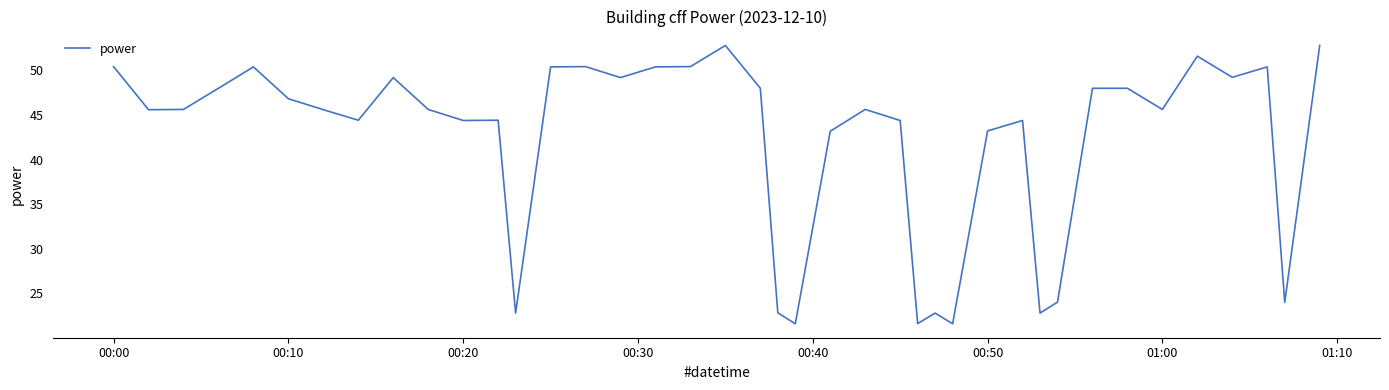

What is the smallest value displayed?

21.6